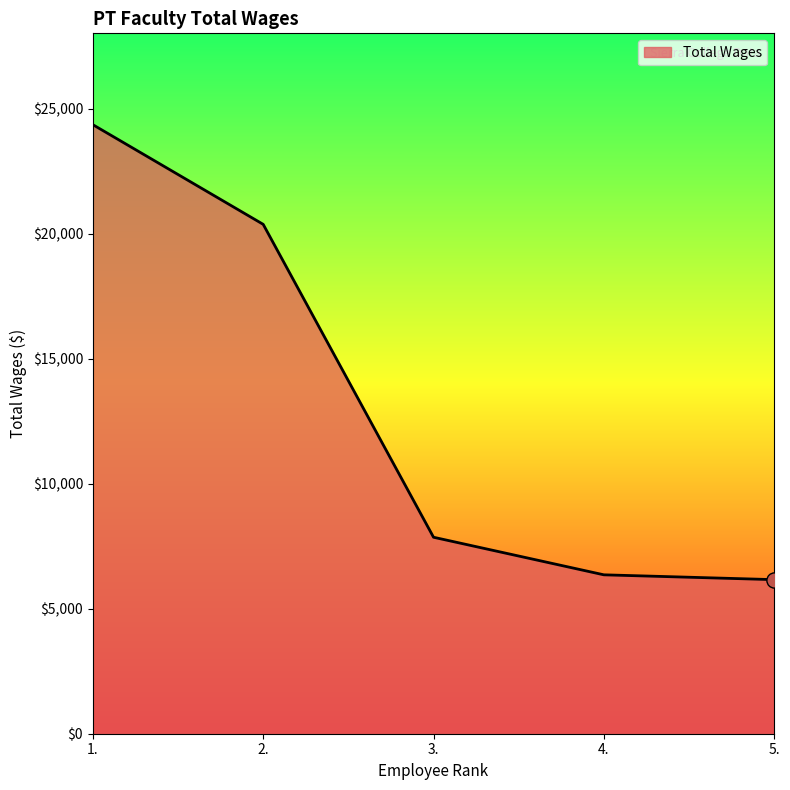

Approximately how many times larger is the value at 2. compared to 3.?

2.6